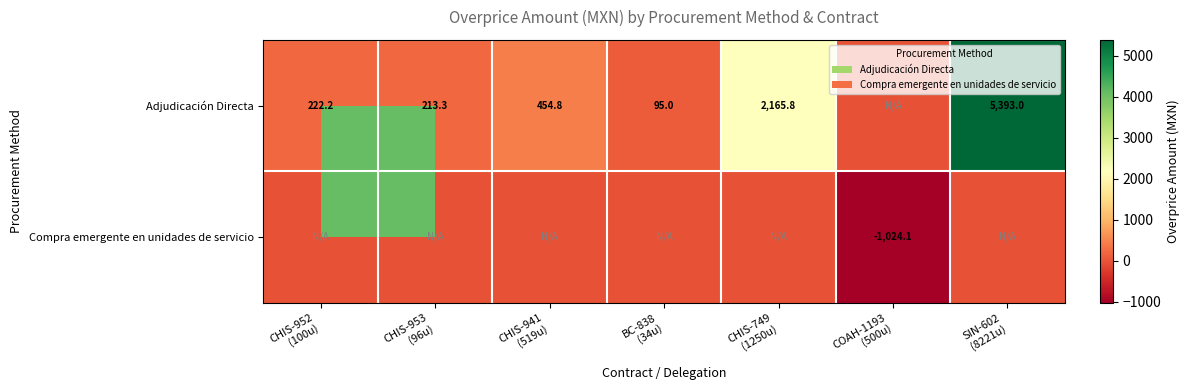

The value of Compra emergente en unidades de servicio at COAH-1193 (500u) is -1024.1. True or false?

True